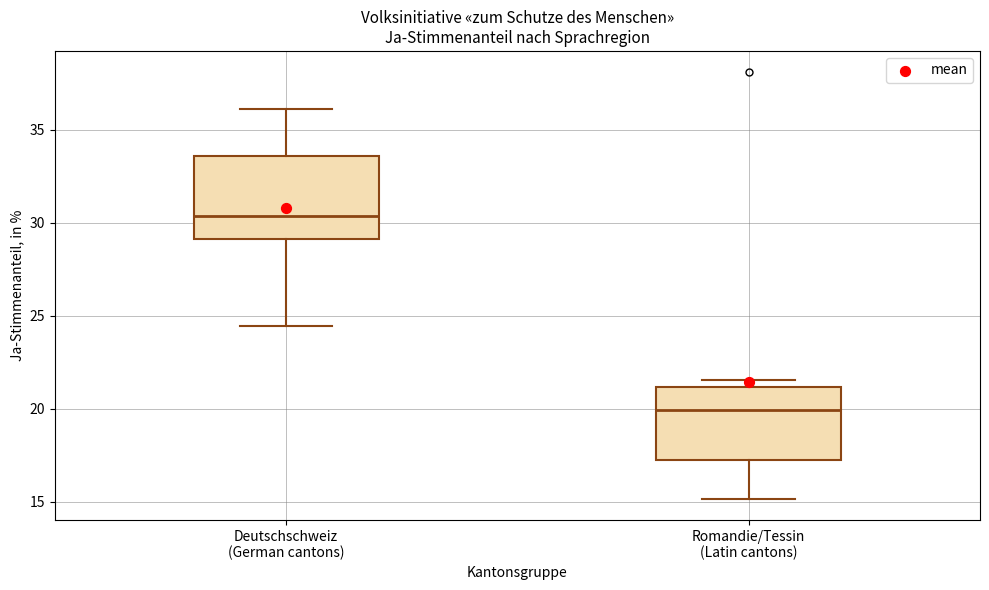

Where does the median line of the box for Romandie/Tessin (Latin cantons) sit on the y-axis? The values are not printed on the chart, so give them approximately, as read against the axis.

20.0